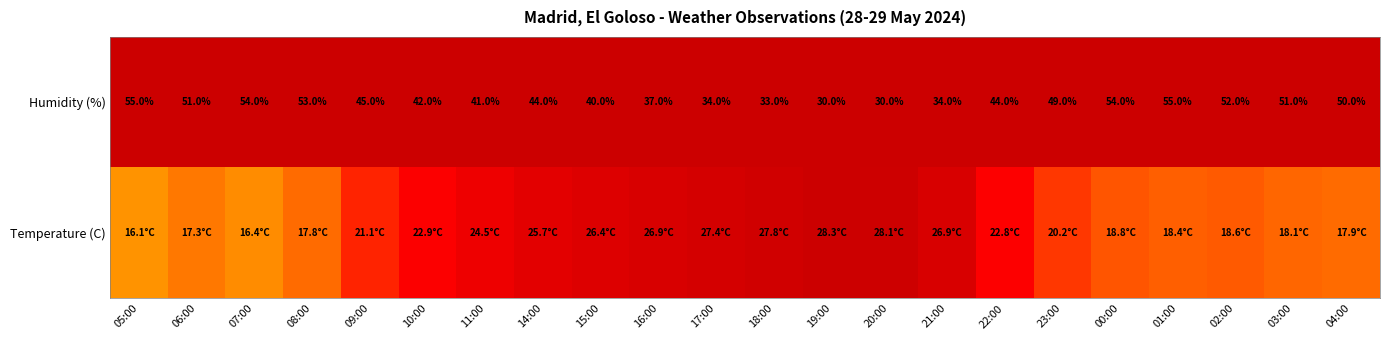

What is the sum of the Humidity (%) values at 04:00 and 11:00?

91.0